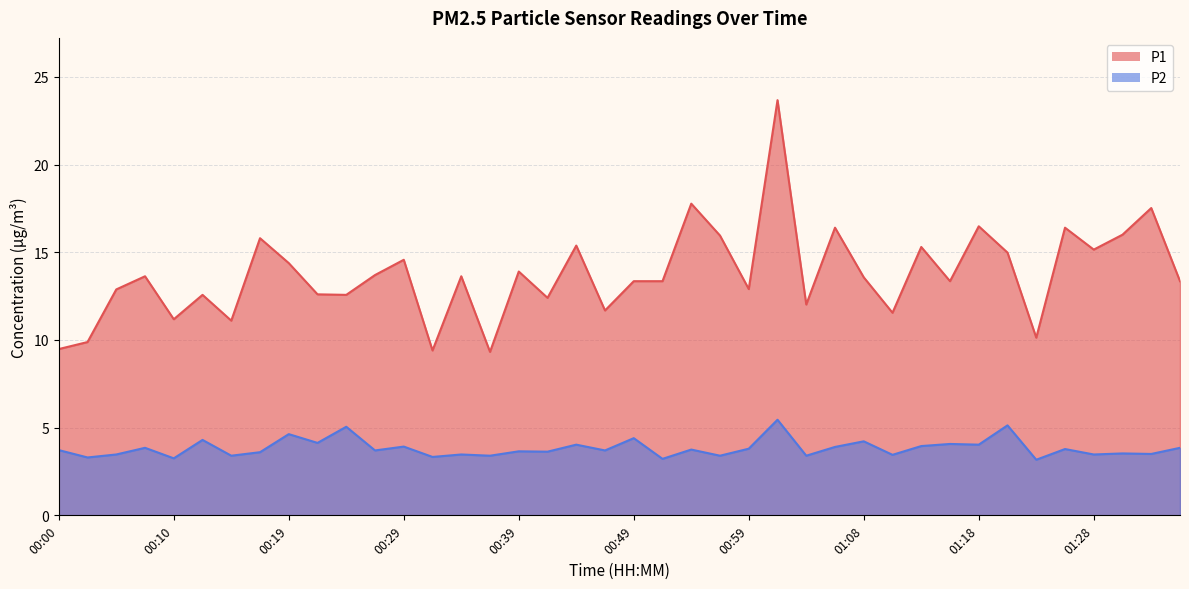

What are all the series names shown in the legend?

P1, P2